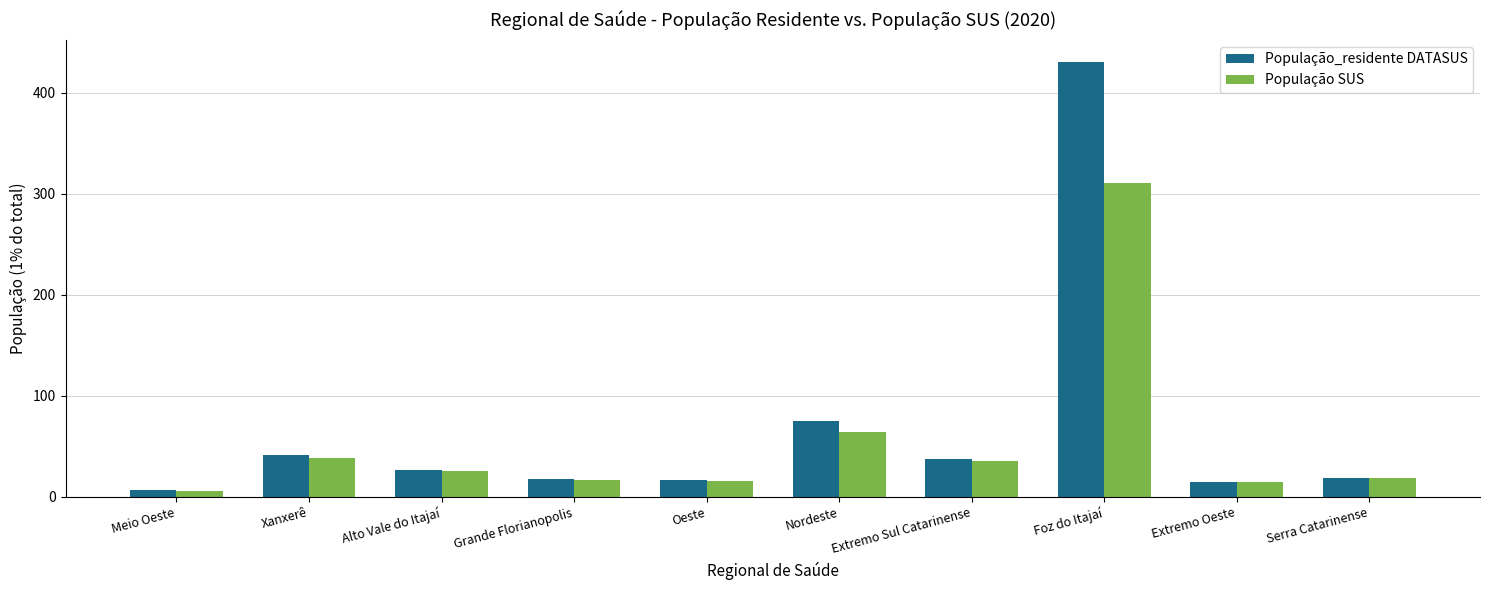

Which series has the widest spread of values?

População_residente DATASUS